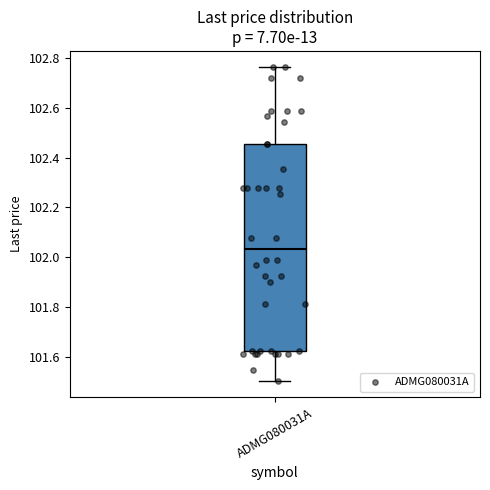

Read this box plot against the y-axis: the position of the median line, the range covered by the box, and the ends of both whiskers. The values are not printed on the chart, so give them approximately, as read against the axis.

median 102.04, box 101.62 to 102.46, whiskers 101.50 to 102.76